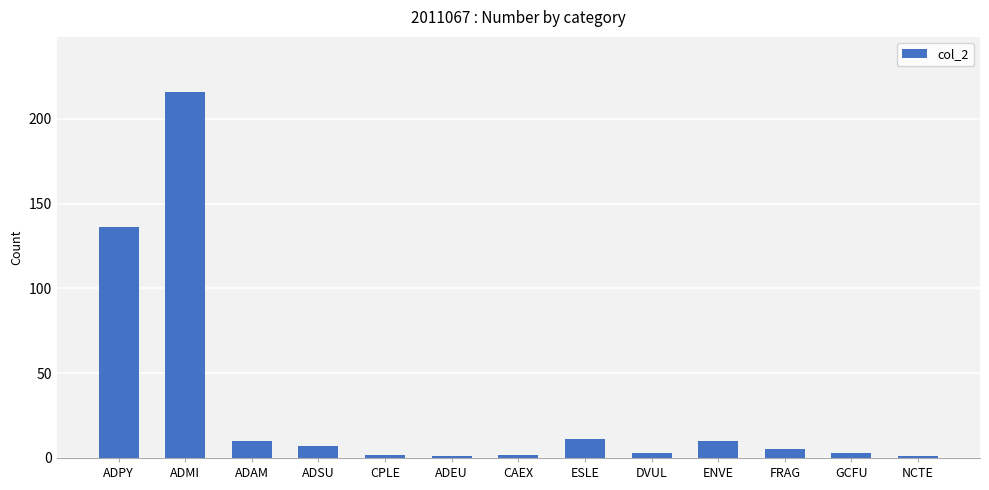

Which category has the highest value across all series?

ADMI